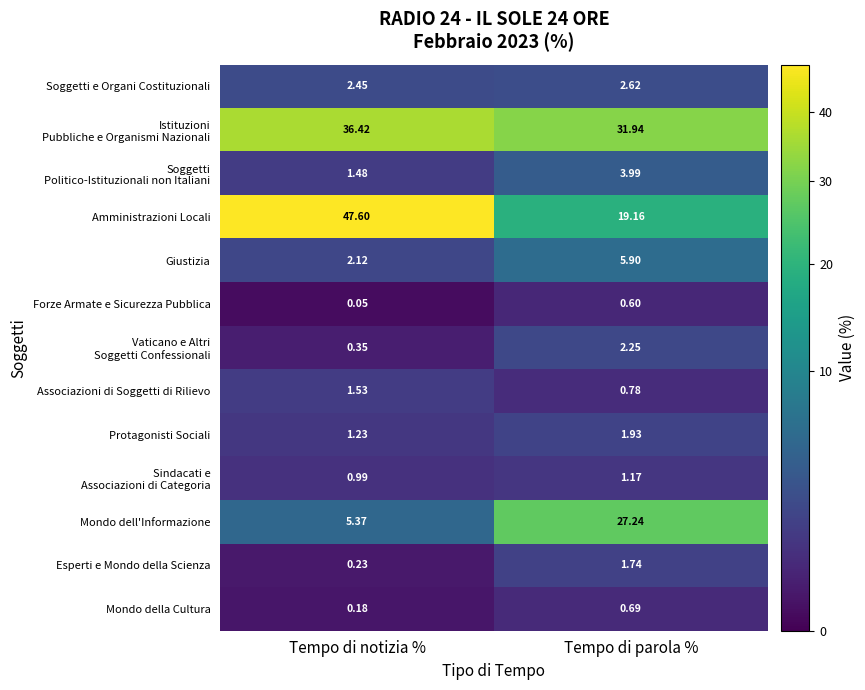

Which category has the highest value across all series?

Tempo di notizia %